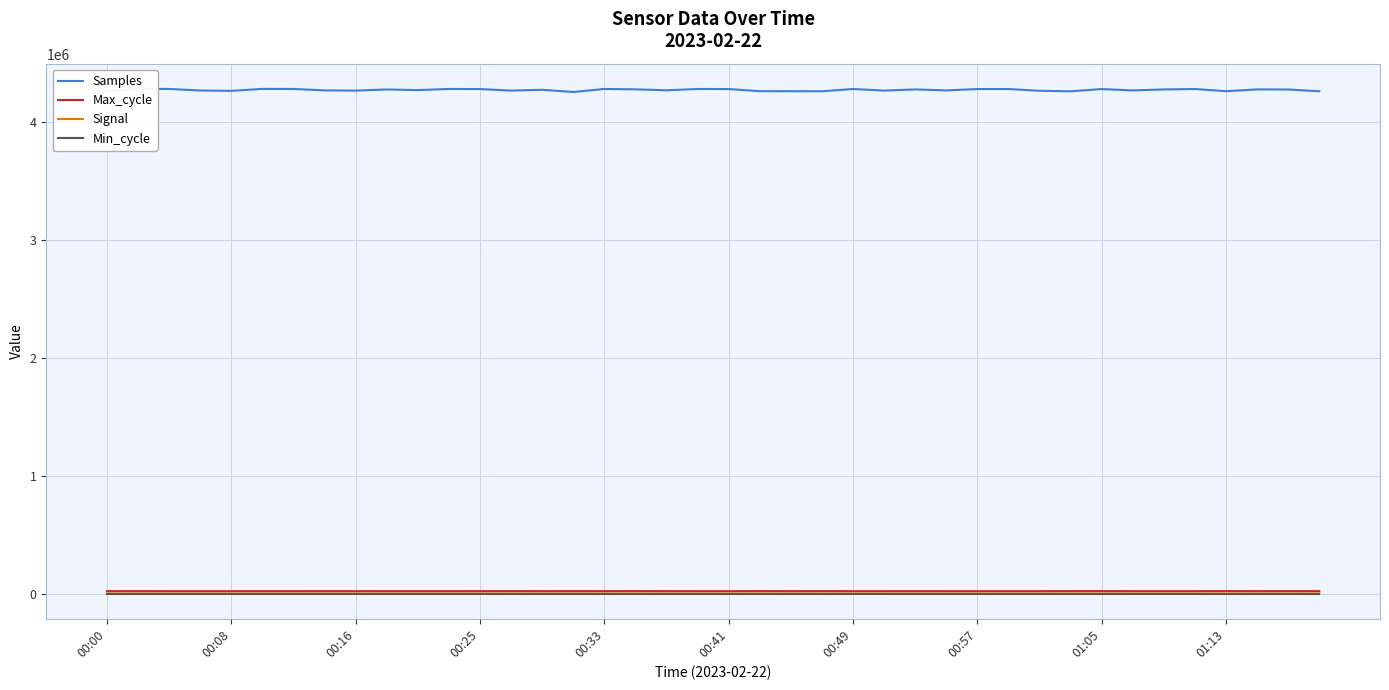

What is the value of the Min_cycle point at the 16th from the left?

27